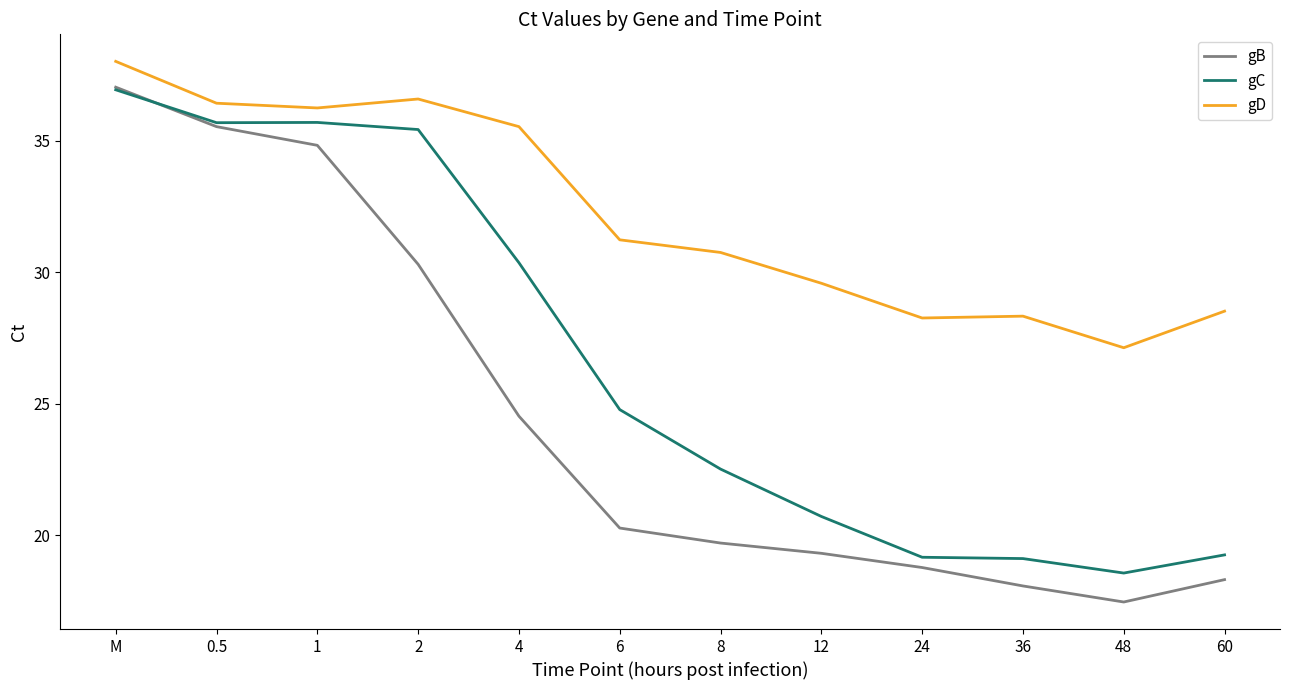

How many lines are shown in the chart?

3